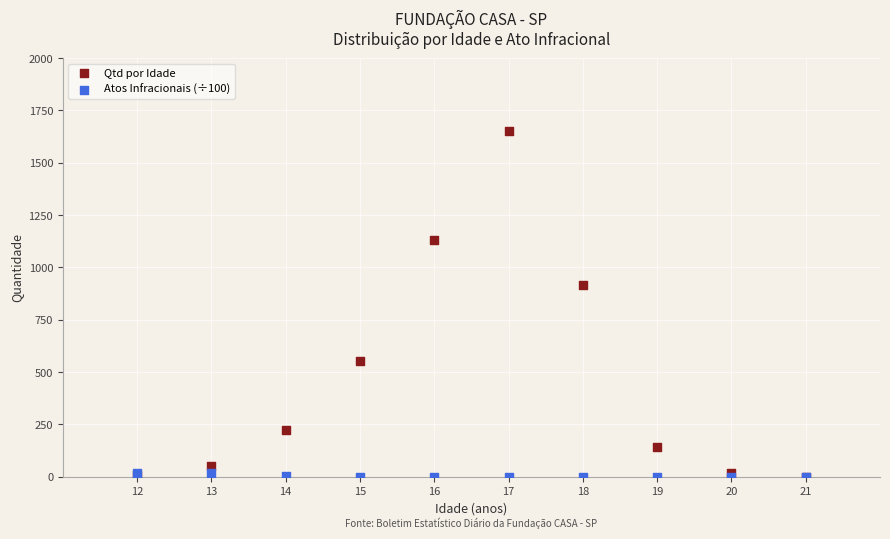

What are all the series names shown in the legend?

Qtd por Idade, Atos Infracionais (÷100)